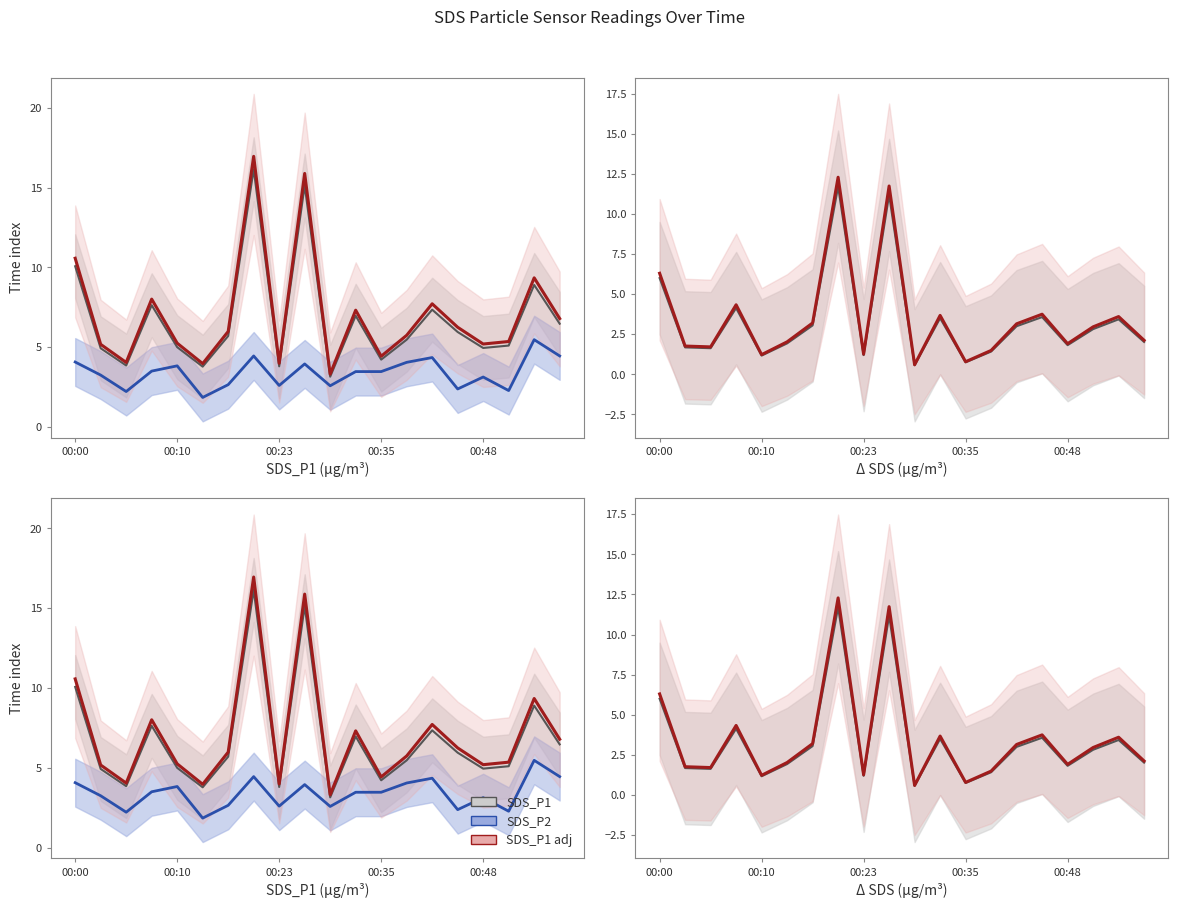

Which has a higher value, 14 or 10?

14